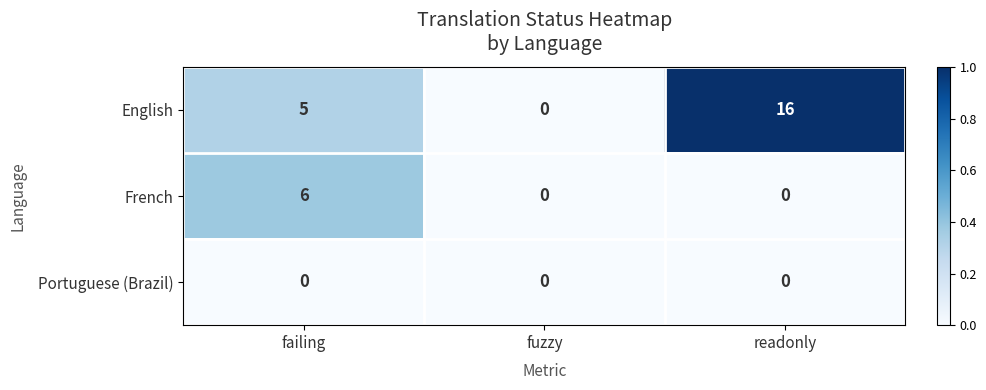

Which series has the largest total across all categories?

English